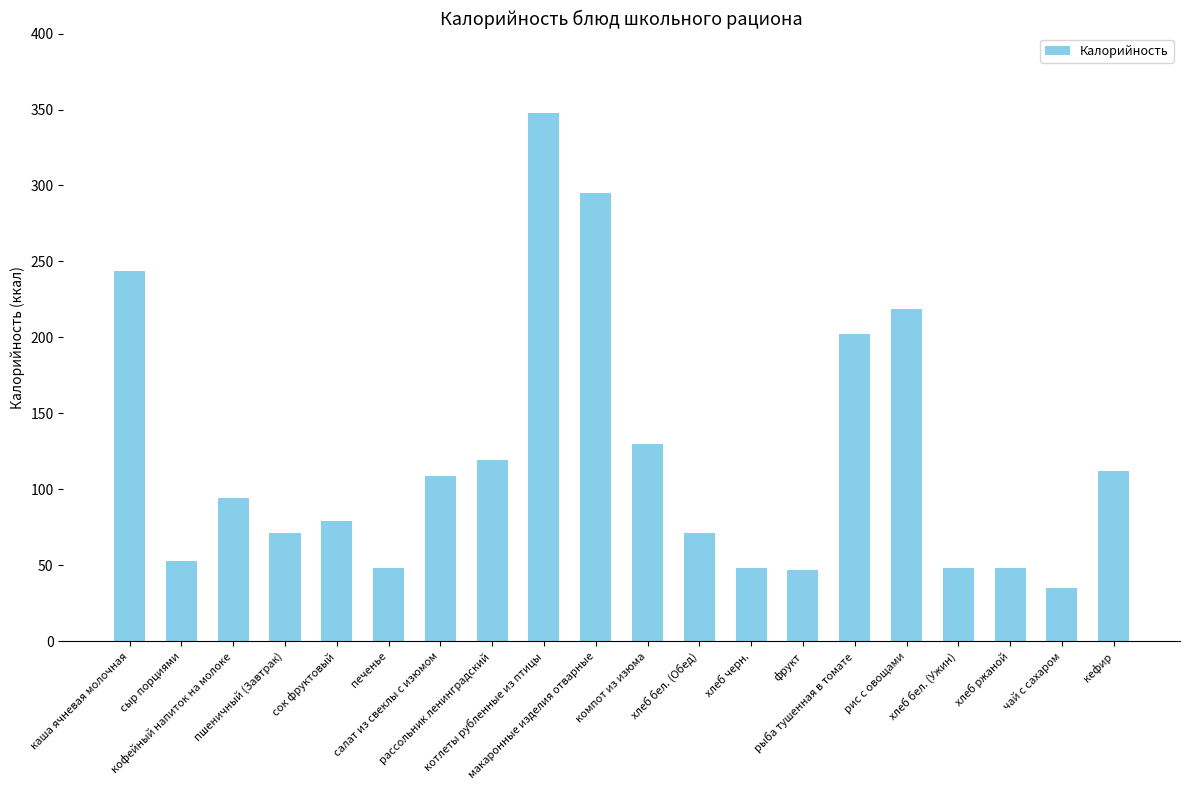

Between каша ячневая молочная and фрукт, which is larger?

каша ячневая молочная